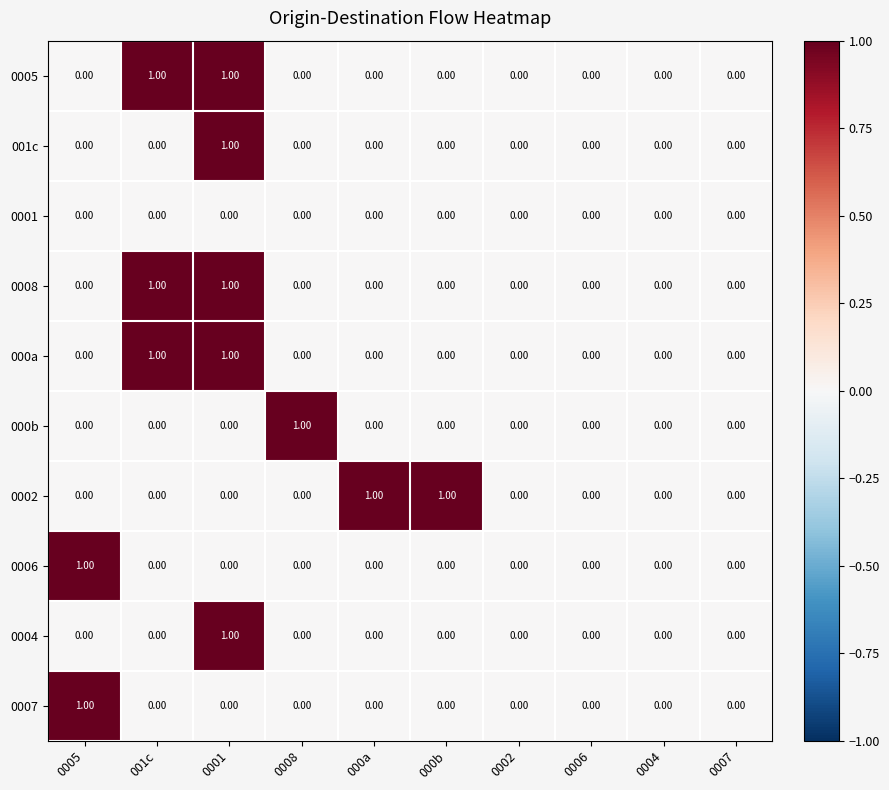

How many positive values does the 000b series have?

1